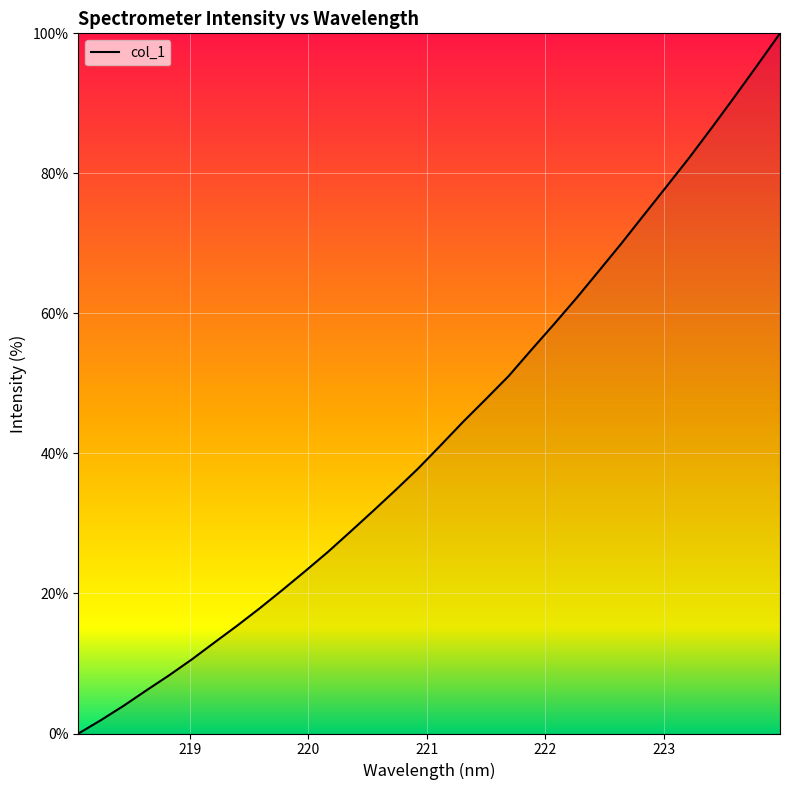

What is the difference between the maximum and minimum values?

100.0